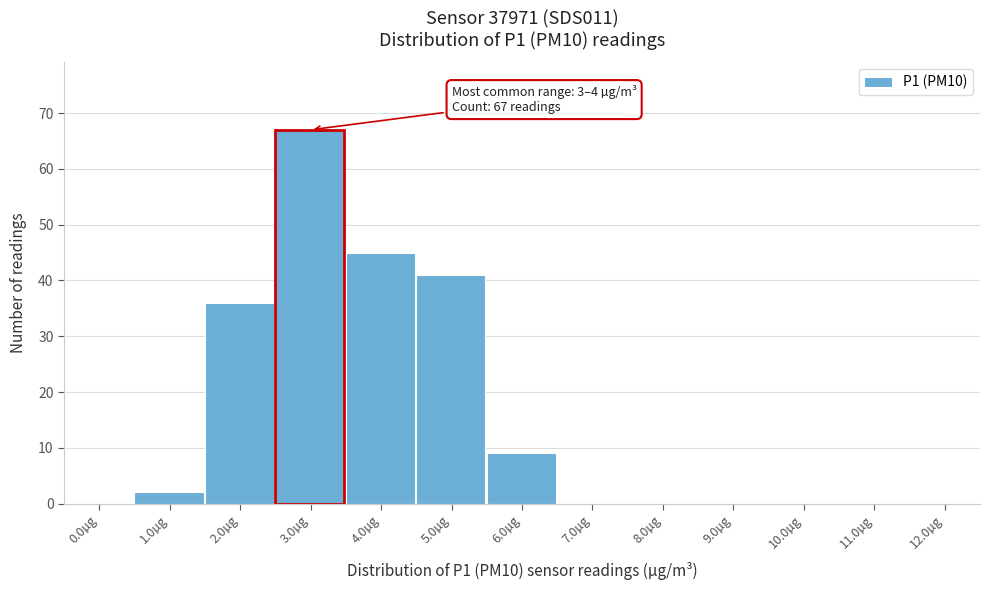

Between 3.0µg and 0.0µg, which is larger?

3.0µg